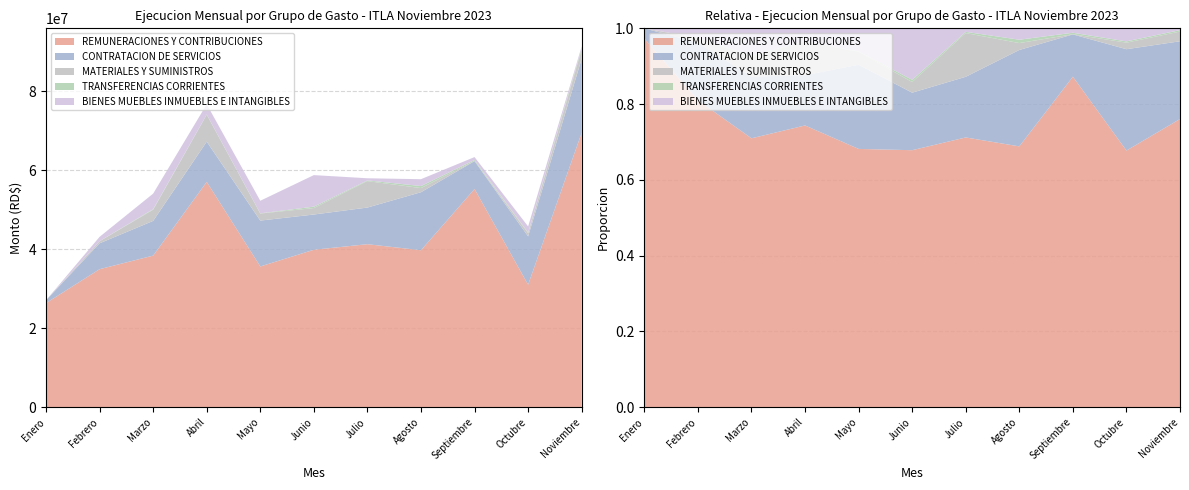

Reading left to right, extract all data points from this chart.

REMUNERACIONES Y CONTRIBUCIONES: 26349586.4	34940722.1	38372796.7	57025282.6	35627066.2	39854325.2	41262313.8	39733695.7	55228692.8	31002229.4	69466611.2
CONTRATACION DE SERVICIOS: 729995.6	6554315.2	8789265.1	10191995.8	11612650.0	8919406.4	9278032.9	14687400.7	7069021.2	12246596.7	18739018.6
MATERIALES Y SUMINISTROS: 0.0	517782.1	2819159.2	6819781.4	1780480.0	1641307.6	6683820.6	1049102.2	23670.8	791298.7	2338897.3
TRANSFERENCIAS CORRIENTES: 0.0	25000.0	158795.3	48571.4	55000.0	353170.2	187482.2	511186.9	255224.6	152759.9	346775.8
BIENES MUEBLES INMUEBLES E INTANGIBLES: 0.0	1088333.6	3925087.8	2597455.5	3182788.9	7979562.2	538164.4	1732826.5	736343.6	1575414.5	431653.8